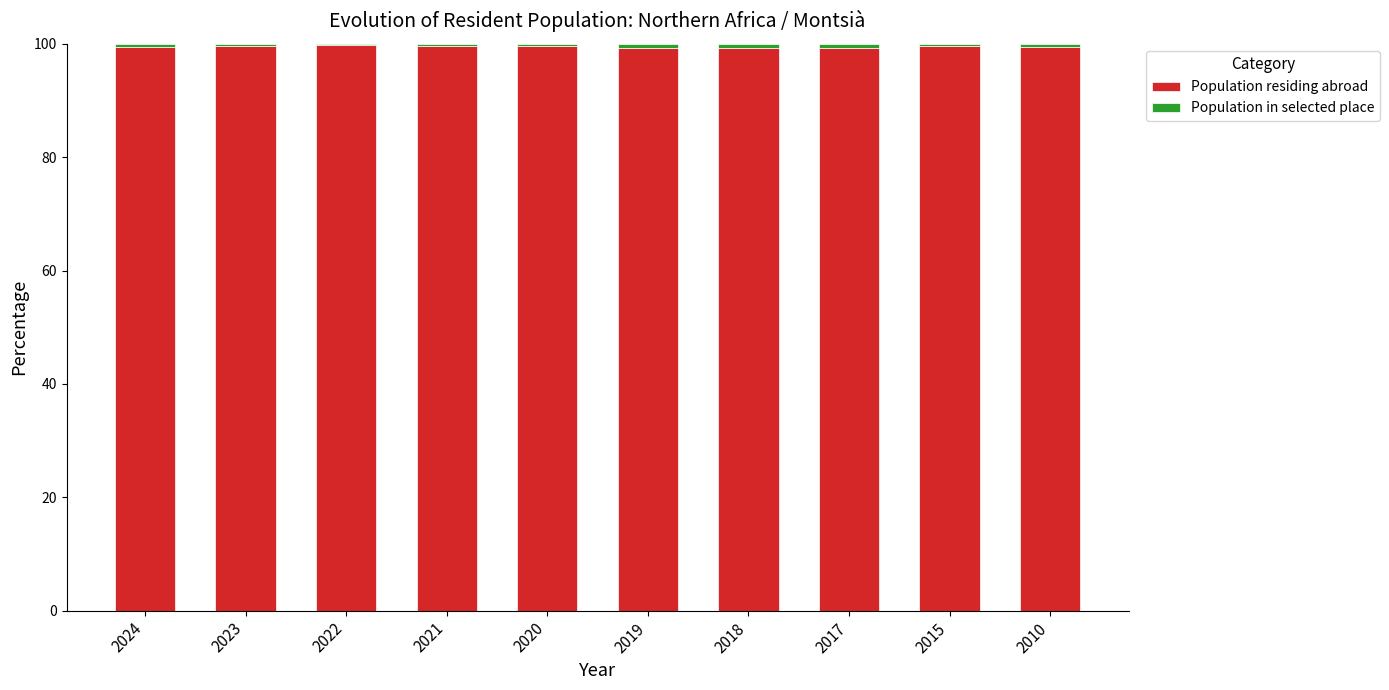

Count the number of categories in the chart.

10